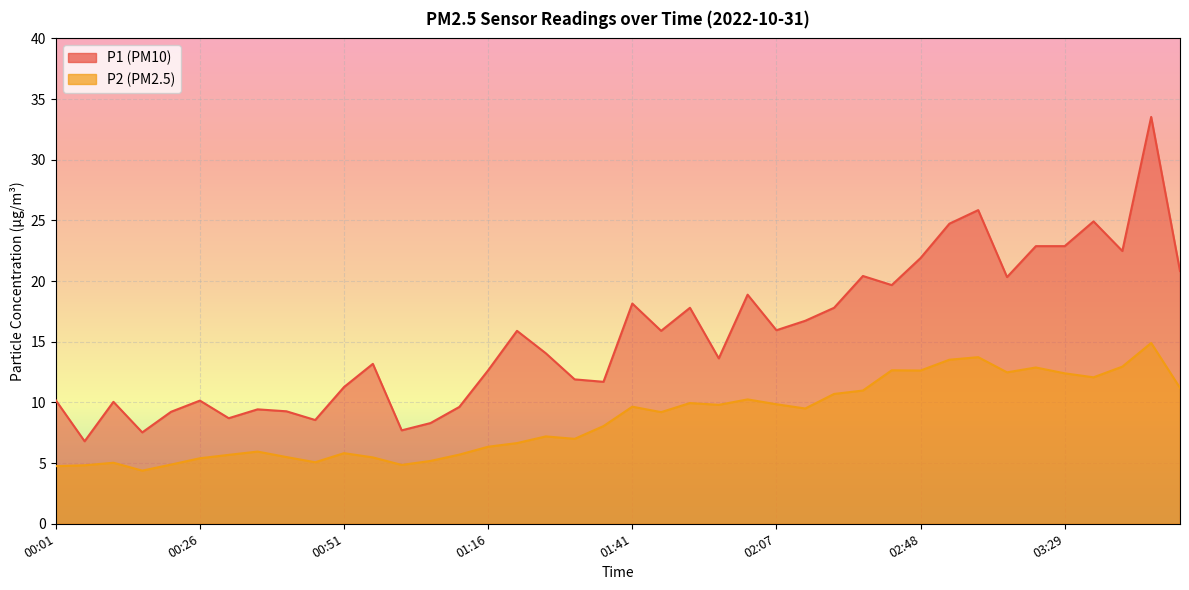

List the series in order of their peak value, lowest first.

P2, P1